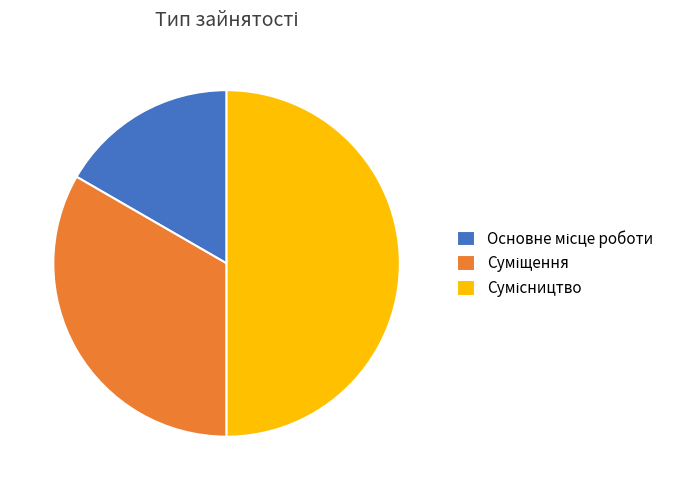

How many slices are in this pie chart?

3